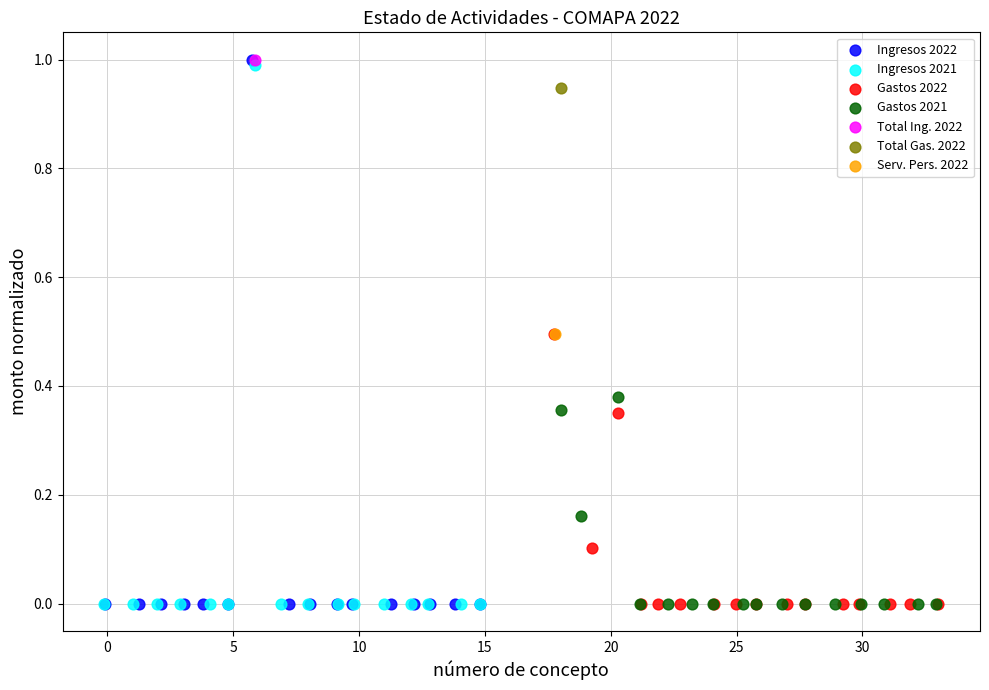

What are all the series names shown in the legend?

Ingresos 2022, Ingresos 2021, Gastos 2022, Gastos 2021, Total Ing. 2022, Total Gas. 2022, Serv. Pers. 2022